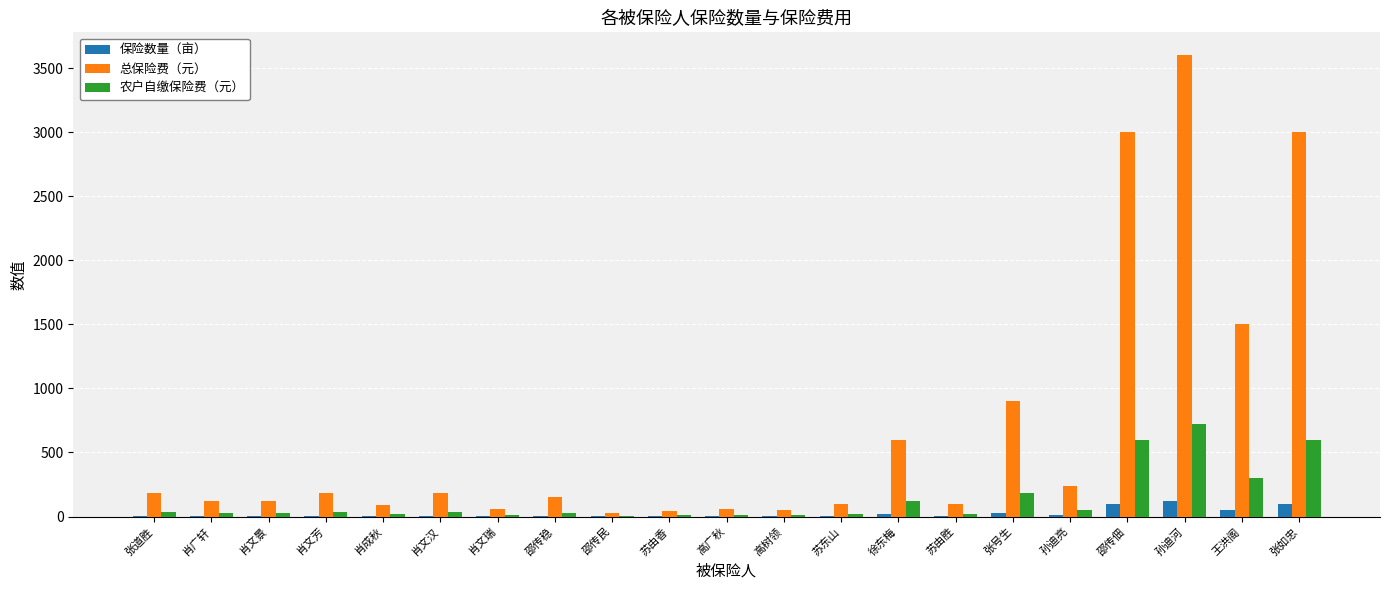

What value does the 总保险费（元） series have at 张如忠?

3000.0